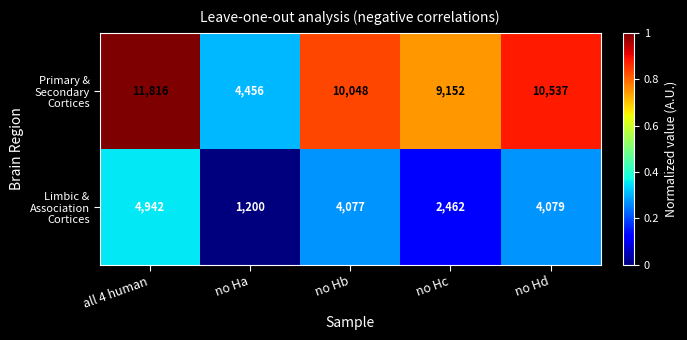

What is the total value across all series at no Hc?

11614